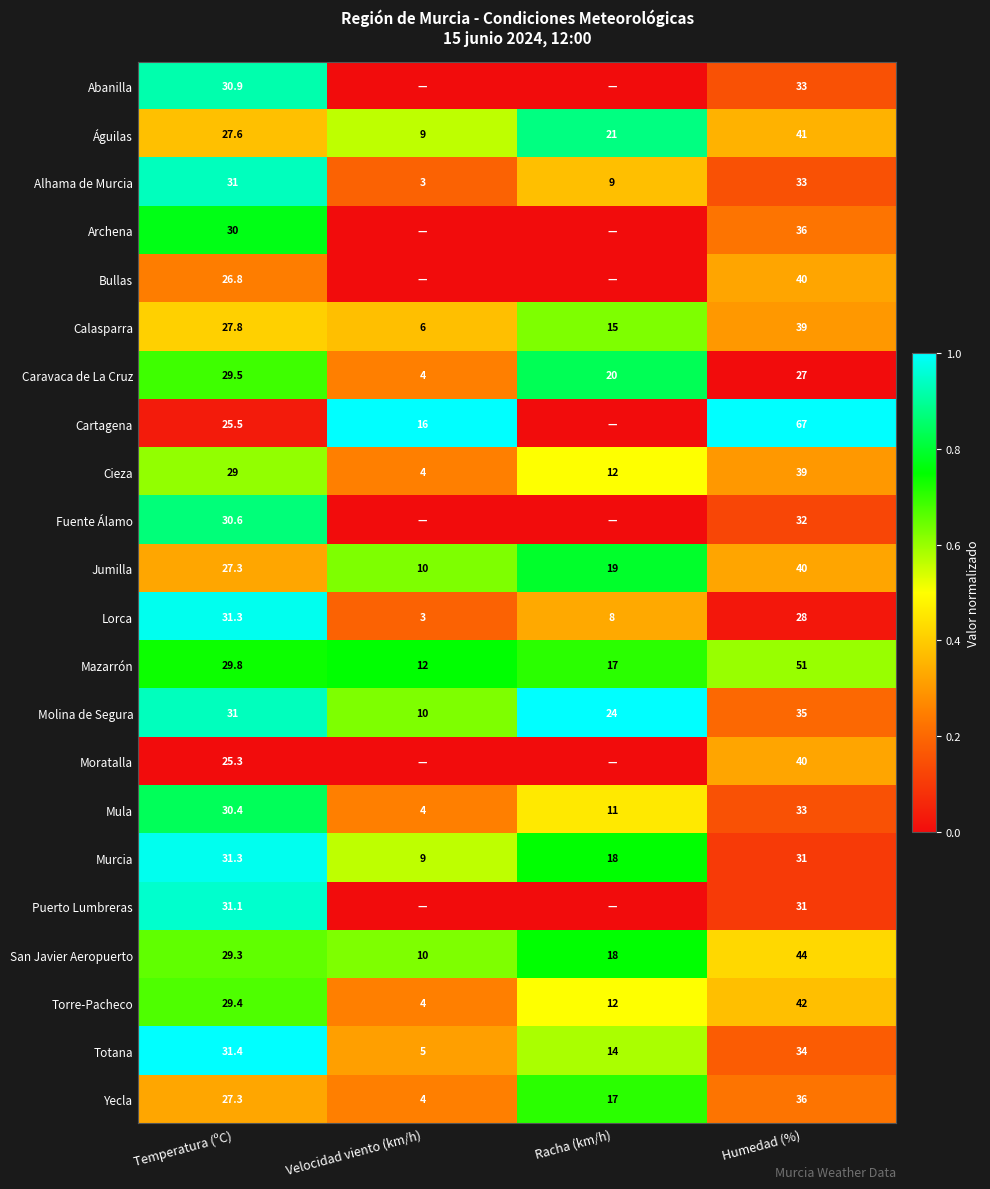

Where is Caravaca de La Cruz nearest to the value 16?

Racha (km/h)